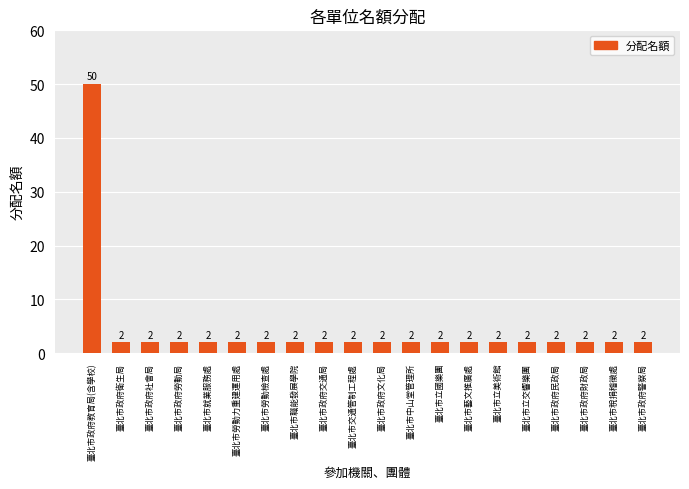

Which label corresponds to the largest value in the chart?

臺北市政府教育局(含學校)